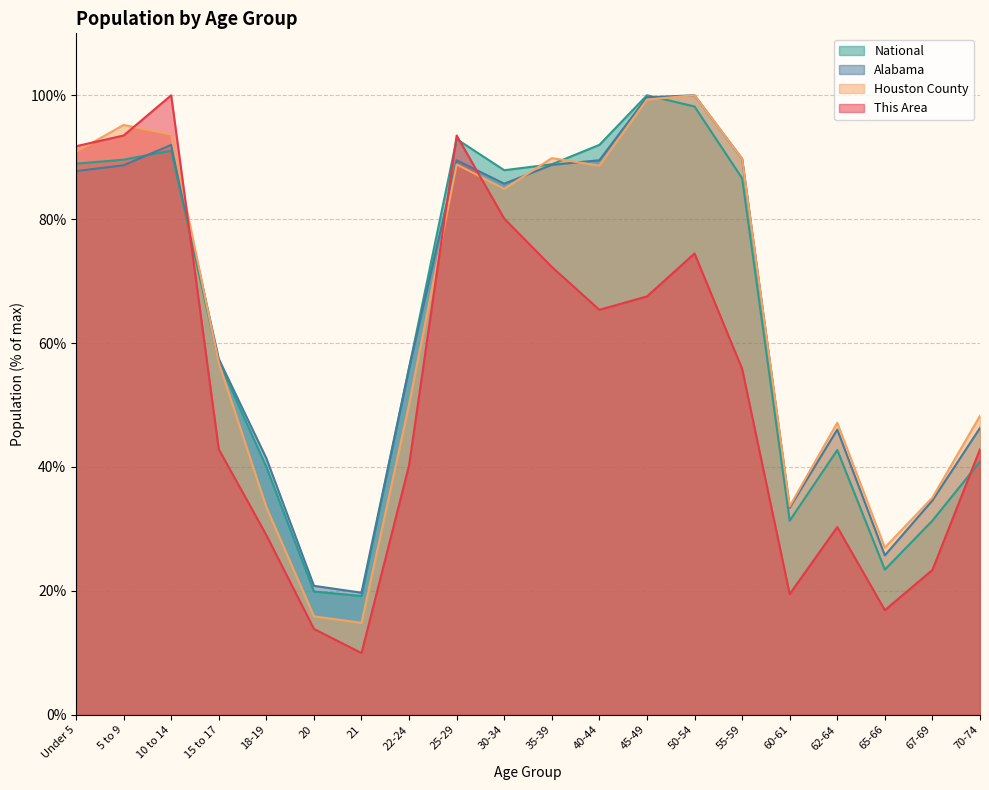

At which label does This Area first exceed 55?

Under 5